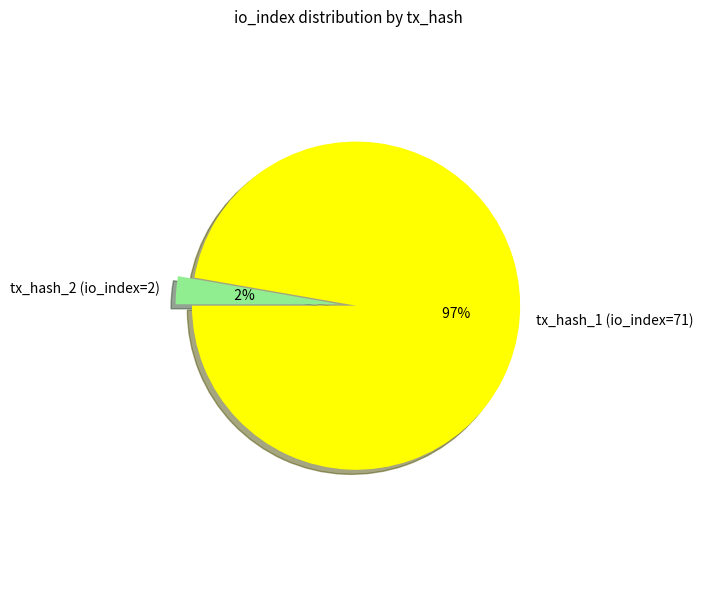

Is it true that tx_hash_2 (io_index=2) is 3% of the pie?

True